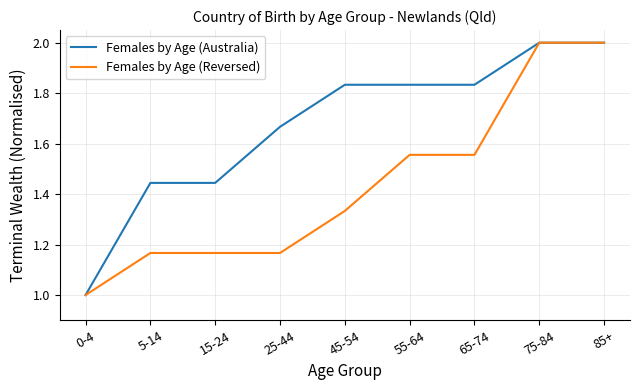

What position from the left is 25-44?

4